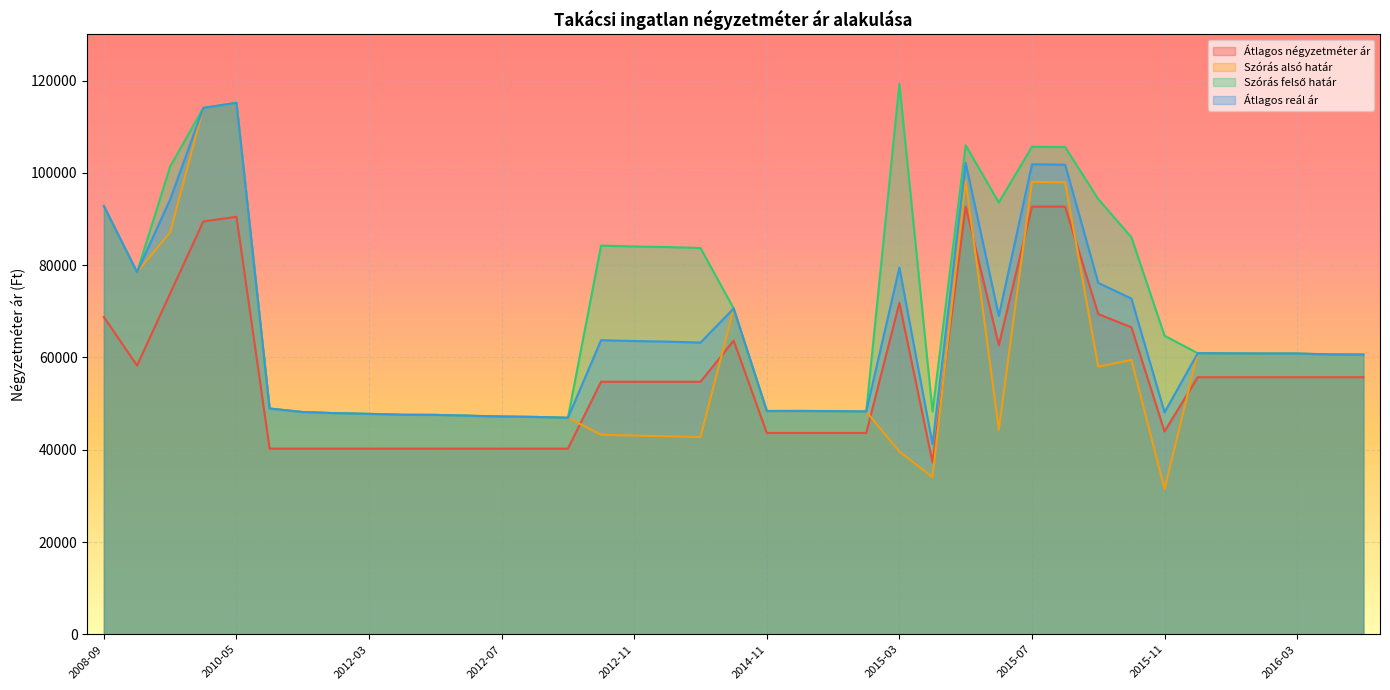

What is the value of the Átlagos négyzetméter ár point at the 3rd from the left?

73868